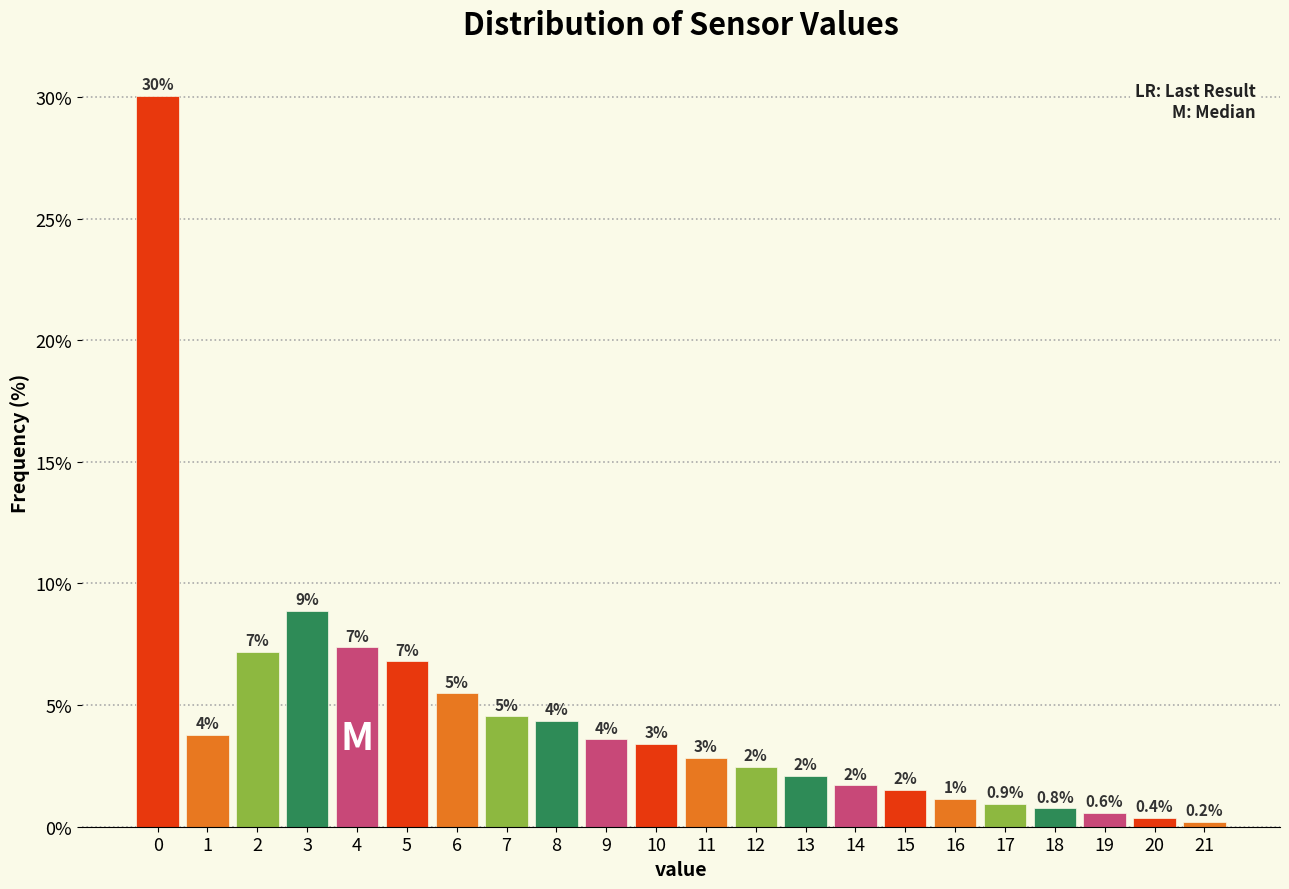

Are the bars horizontal?

No